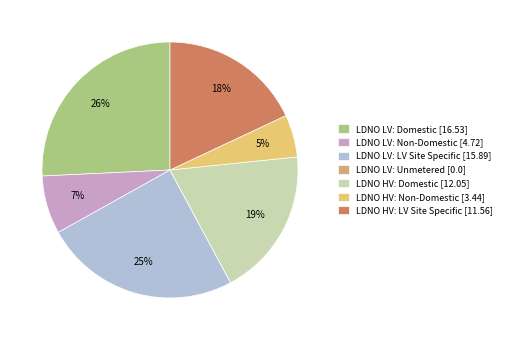

Does LDNO LV: LV Site Specific account for over 50% of the chart?

No